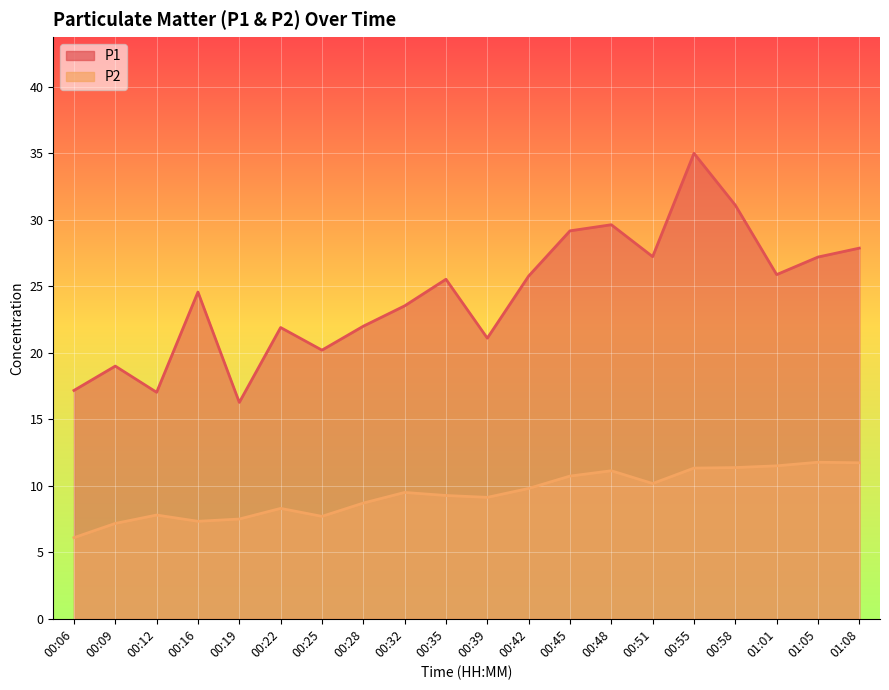

Where is the first local maximum for P1?

00:09